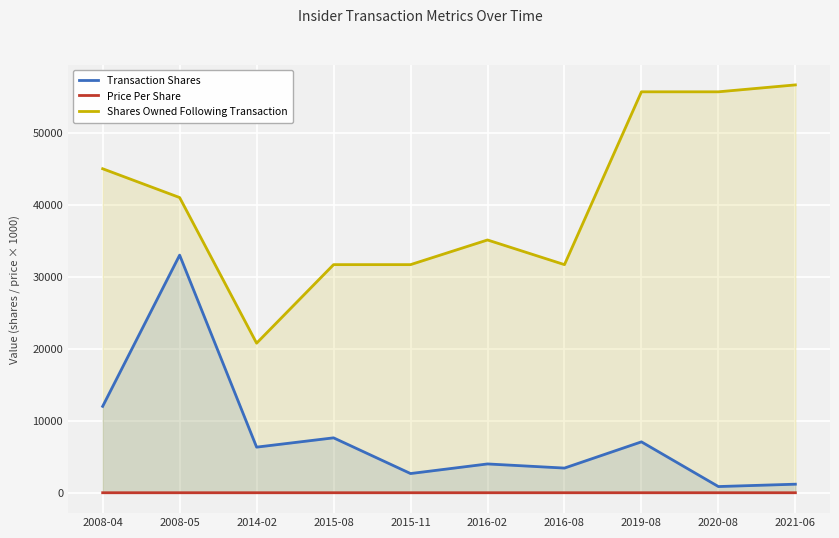

At which category does Transaction Shares reach its first local peak?

2008-05